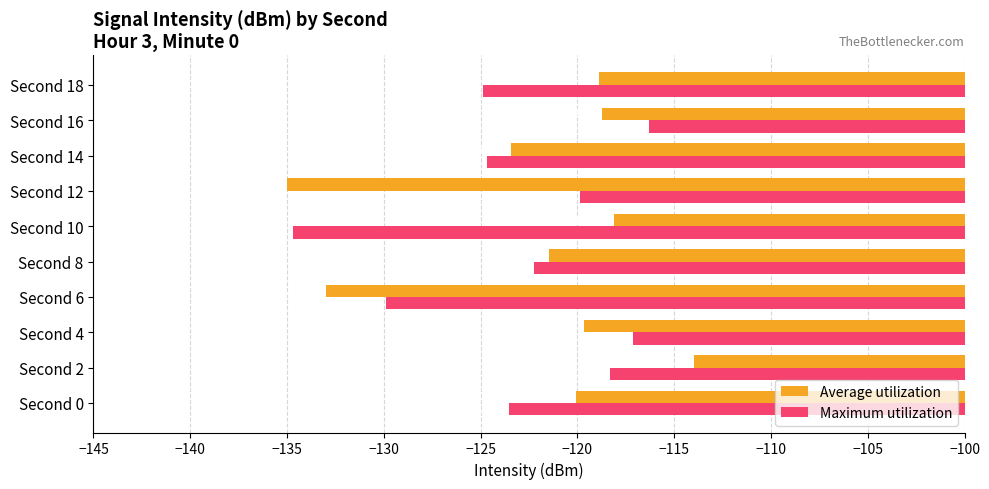

How many data points in Average utilization are less than -119?

6